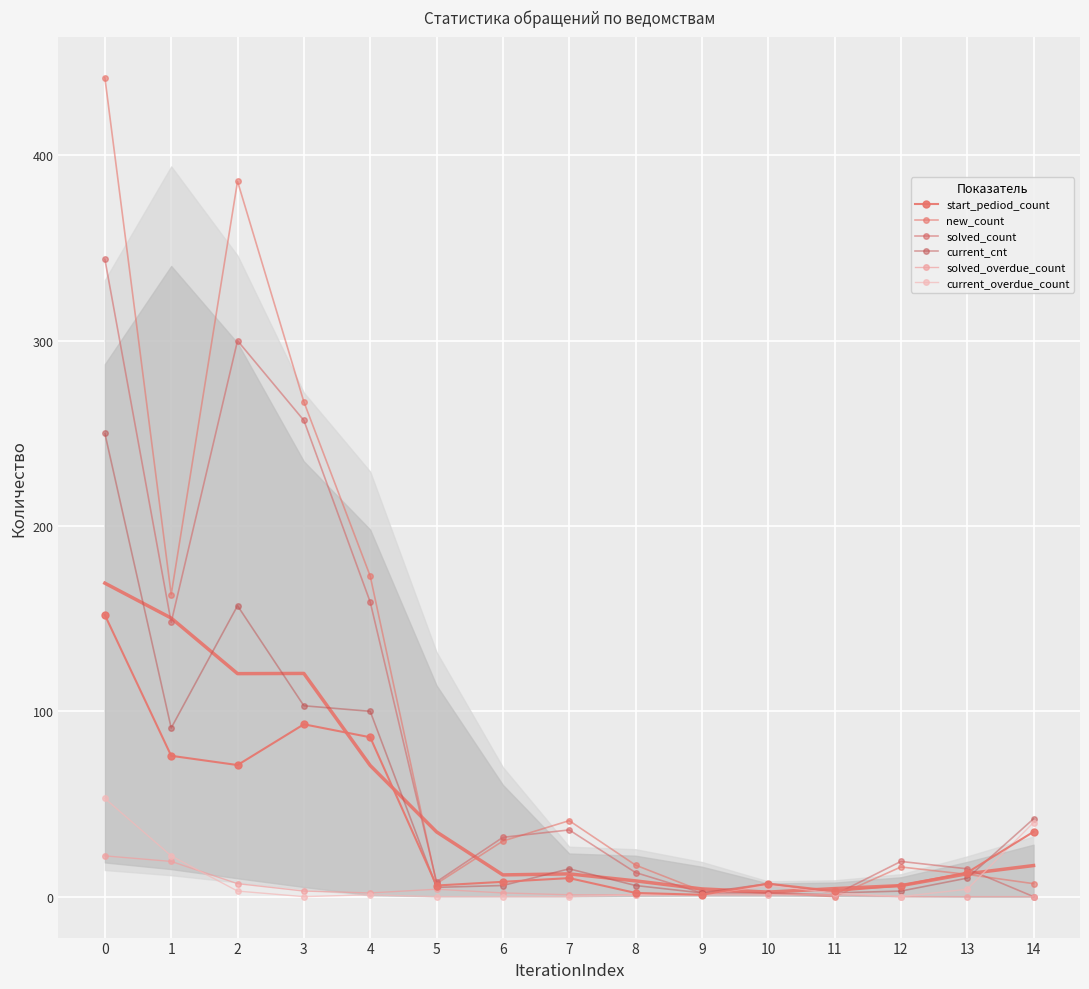

Reading right to left, extract all data points from this chart.

start_pediod_count: 14=35	13=13	12=6	11=3	10=7	9=1	8=2	7=10	6=8	5=6	4=86	3=93	2=71	1=76	0=152
new_count: 14=7	13=12	12=16	11=0	10=2	9=3	8=17	7=41	6=30	5=7	4=173	3=267	2=386	1=163	0=442
solved_count: 14=0	13=15	12=19	11=1	10=2	9=2	8=13	7=36	6=32	5=8	4=159	3=257	2=300	1=148	0=344
current_cnt: 14=42	13=10	12=3	11=2	10=7	9=2	8=6	7=15	6=6	5=5	4=100	3=103	2=157	1=91	0=250
solved_overdue_count: 14=0	13=0	12=0	11=1	10=1	9=1	8=1	7=1	6=2	5=4	4=2	3=3	2=7	1=19	0=22
current_overdue_count: 14=40	13=4	12=0	11=2	10=6	9=1	8=1	7=0	6=0	5=0	4=1	3=0	2=3	1=22	0=53